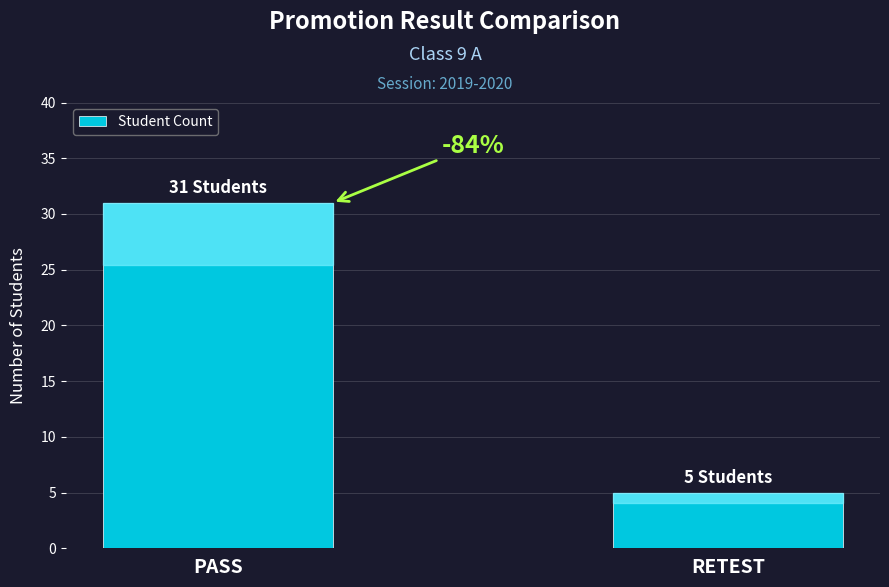

Are the bars horizontal?

No